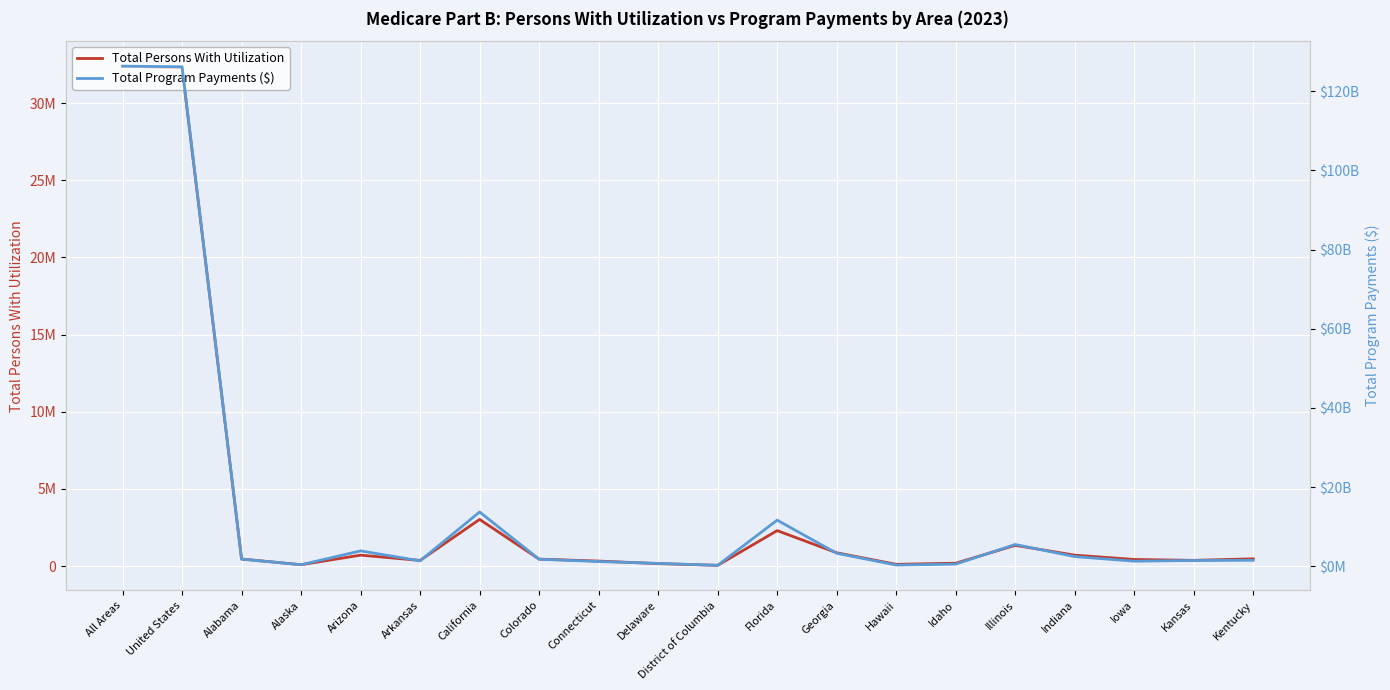

Is it true that Total Program Payments ($) equals 1758367154.0 at Colorado?

True